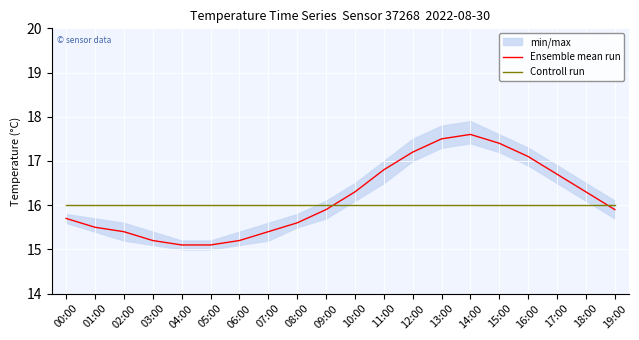

Where do Controll run and Ensemble mean run first cross each other?

09:00 and 10:00